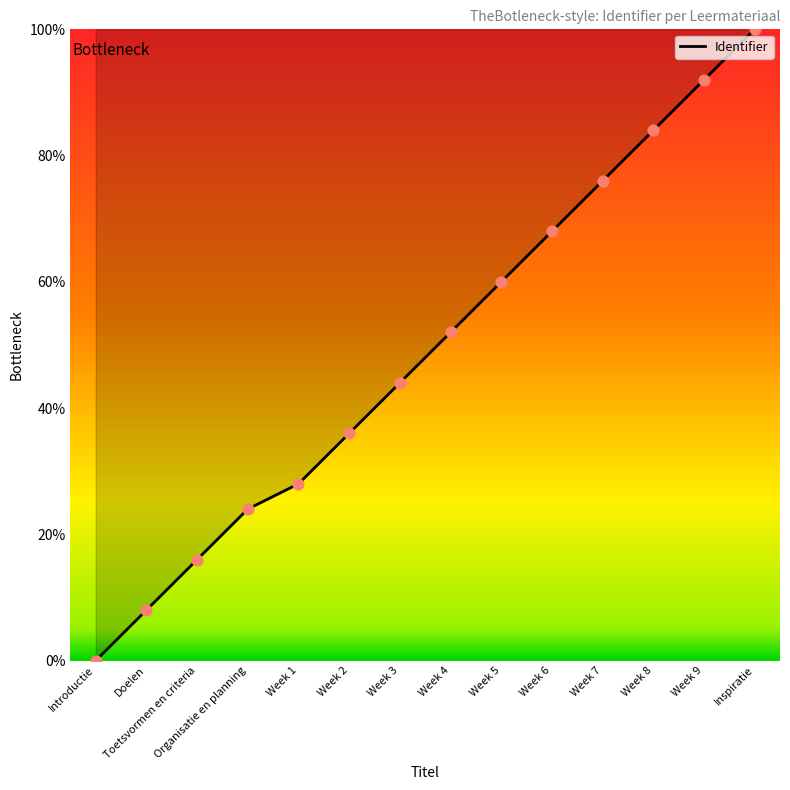

What is the change in value from Week 8 to Inspiratie?

+16.0